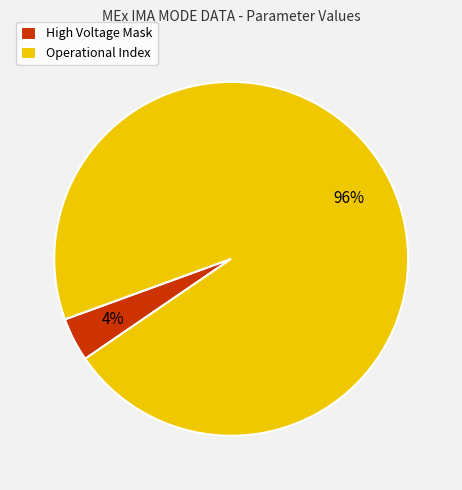

What is the largest slice in the pie chart?

Operational Index